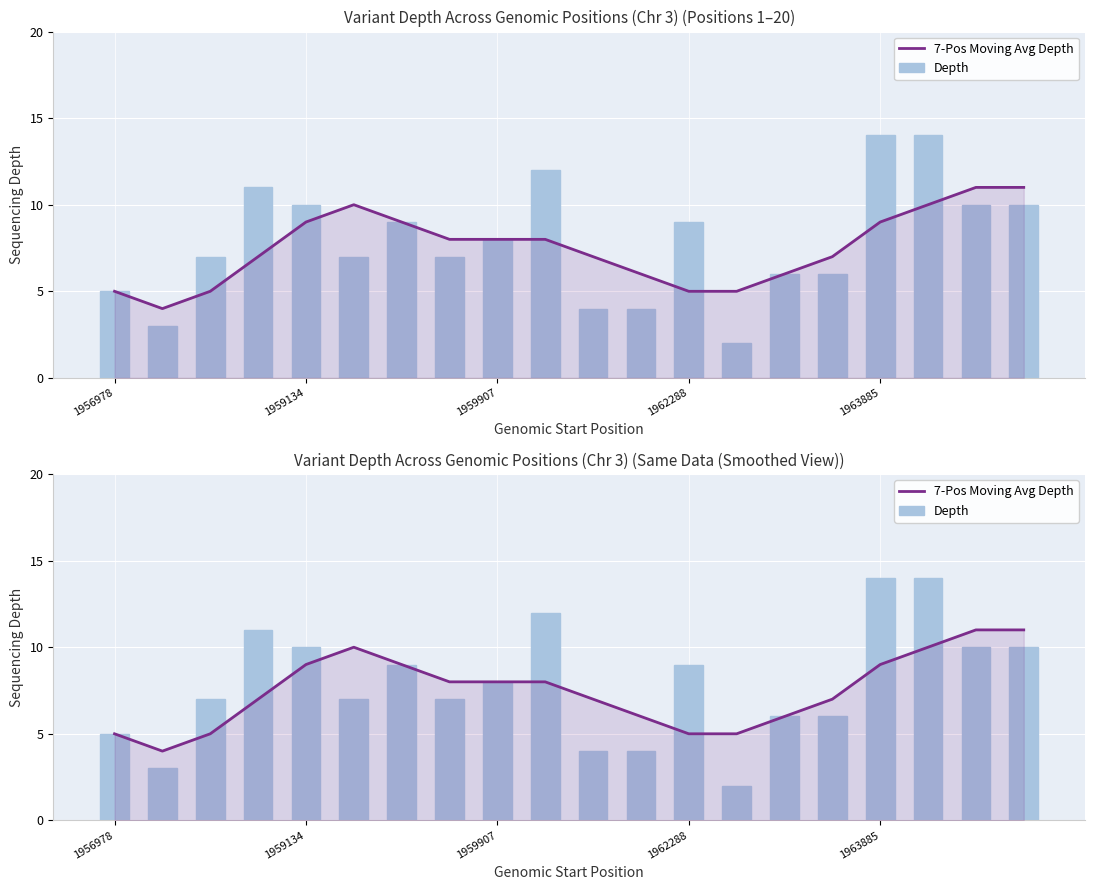

Between 14 and 15, which is larger?

15